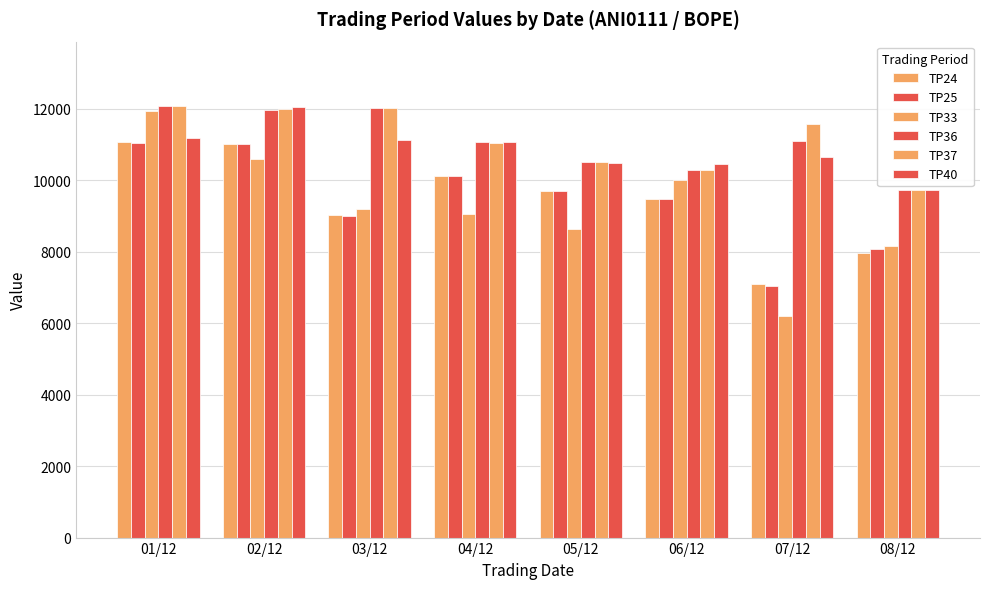

Between 07/12 and 06/12, which is larger?

06/12